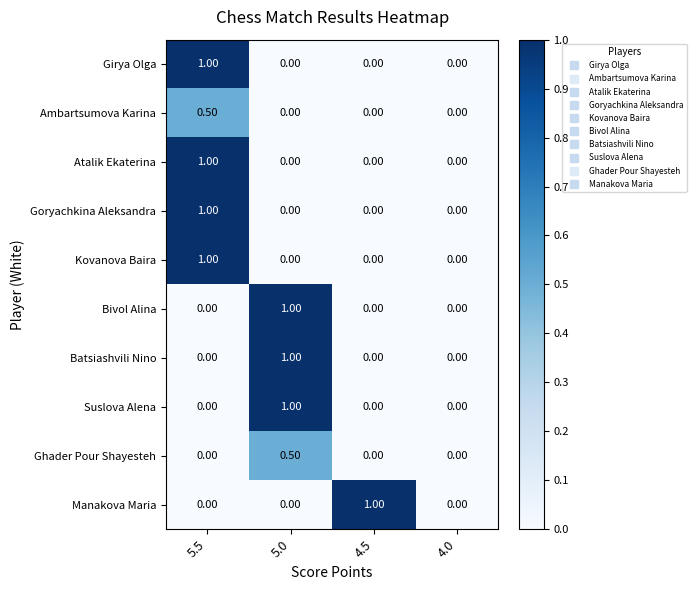

How many positive values does the Ghader Pour Shayesteh series have?

1